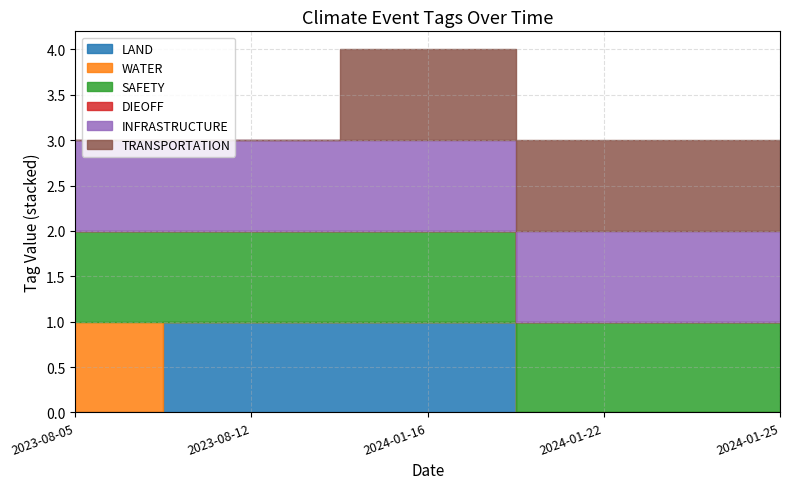

Reading right to left, transcribe all the data shown in this chart.

LAND: 0	0	1	1	0
WATER: 0	0	0	0	1
SAFETY: 1	1	1	1	1
DIEOFF: 0	0	0	0	0
INFRASTRUCTURE: 1	1	1	1	1
TRANSPORTATION: 1	1	1	0	0